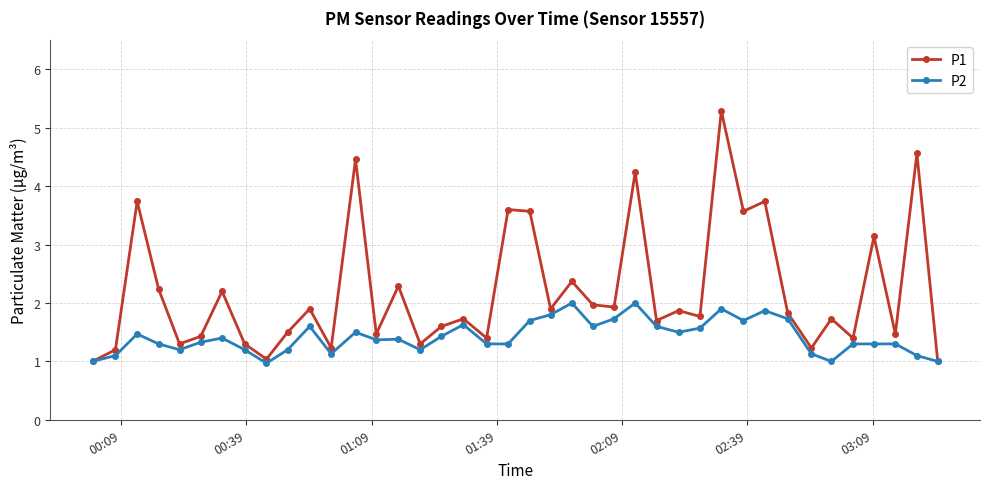

What is the minimum value shown in the chart?

1.0